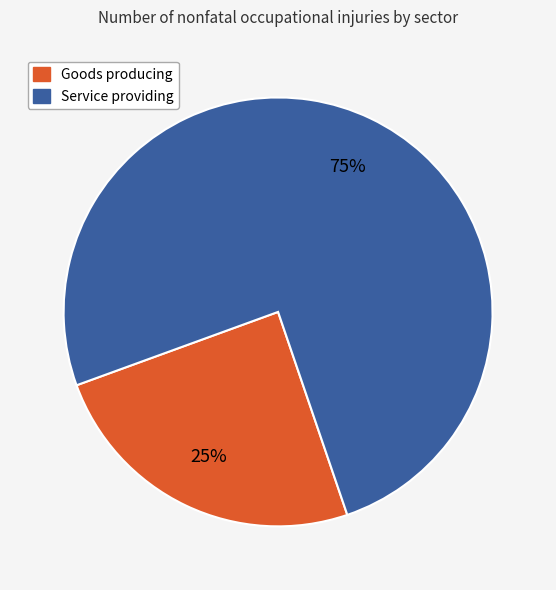

Between Goods producing and Service providing, which is larger?

Service providing